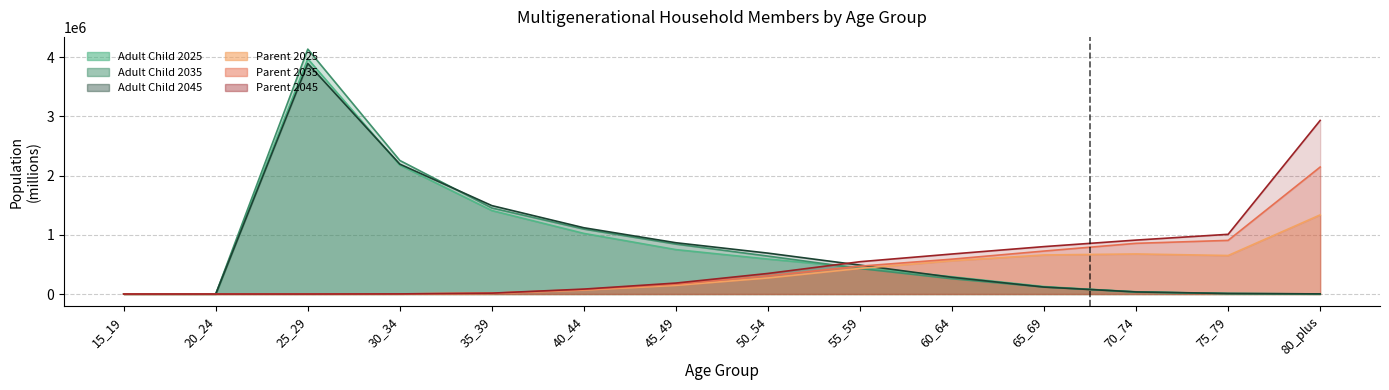

Read the Parent 2025 value at 60_64.

562594.7